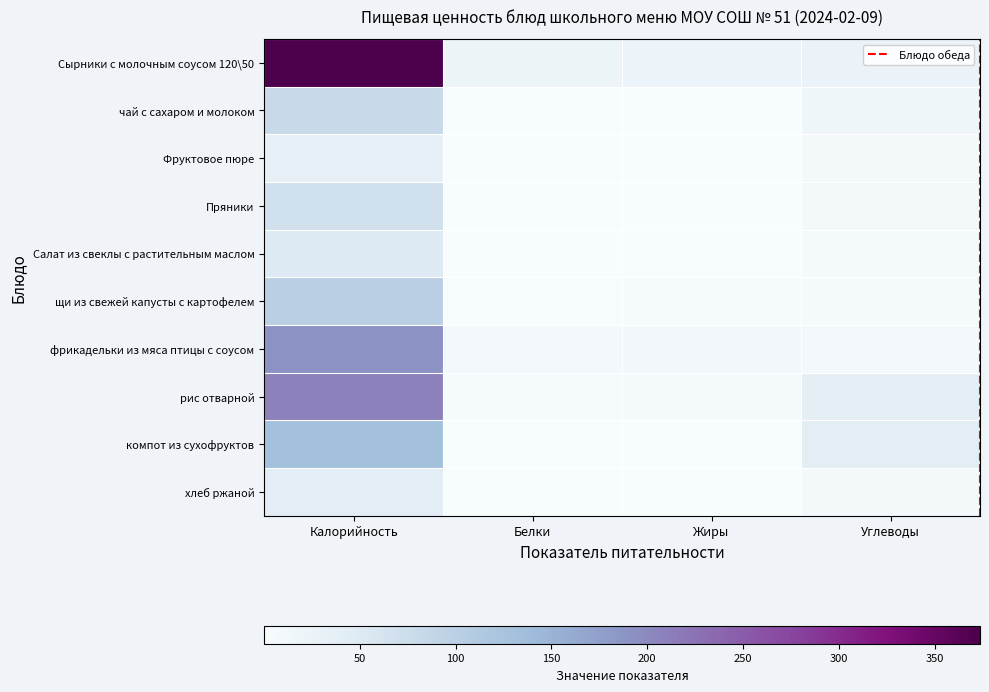

How many data points in Пряники are less than 8?

2